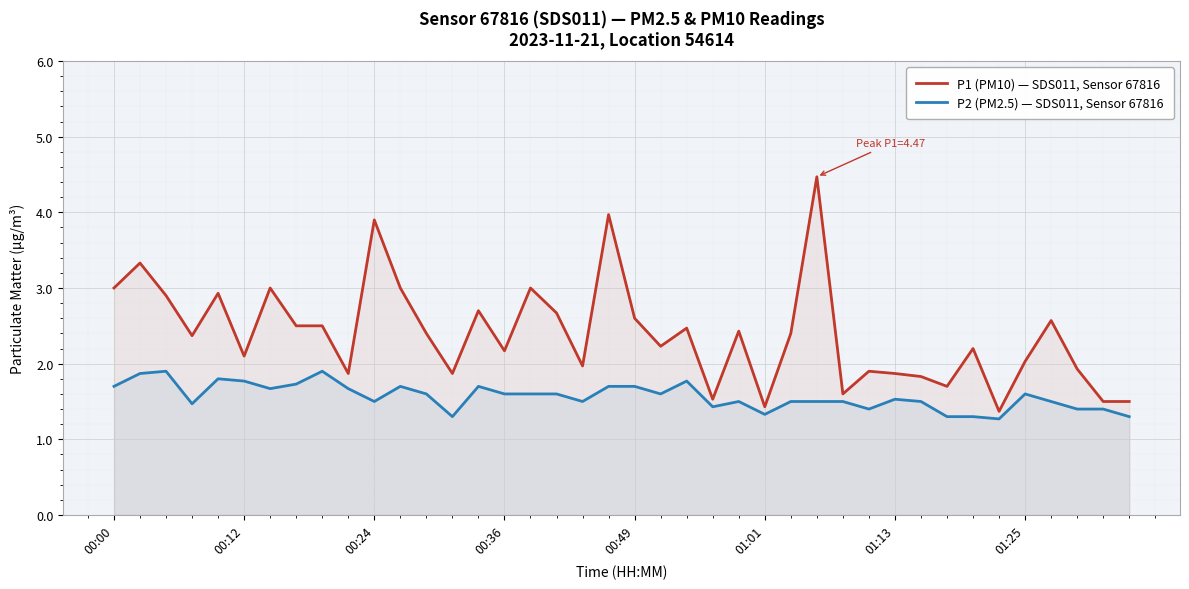

Rank the series at 00:49 from highest to lowest value.

P1 (PM10) — SDS011, Sensor 67816, P2 (PM2.5) — SDS011, Sensor 67816